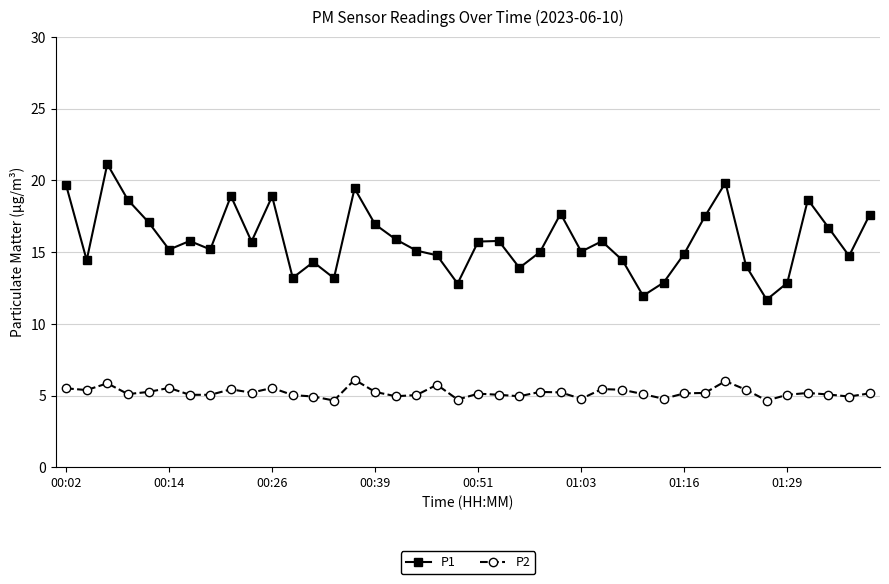

True or false: P1 and P2 intersect in this chart.

False